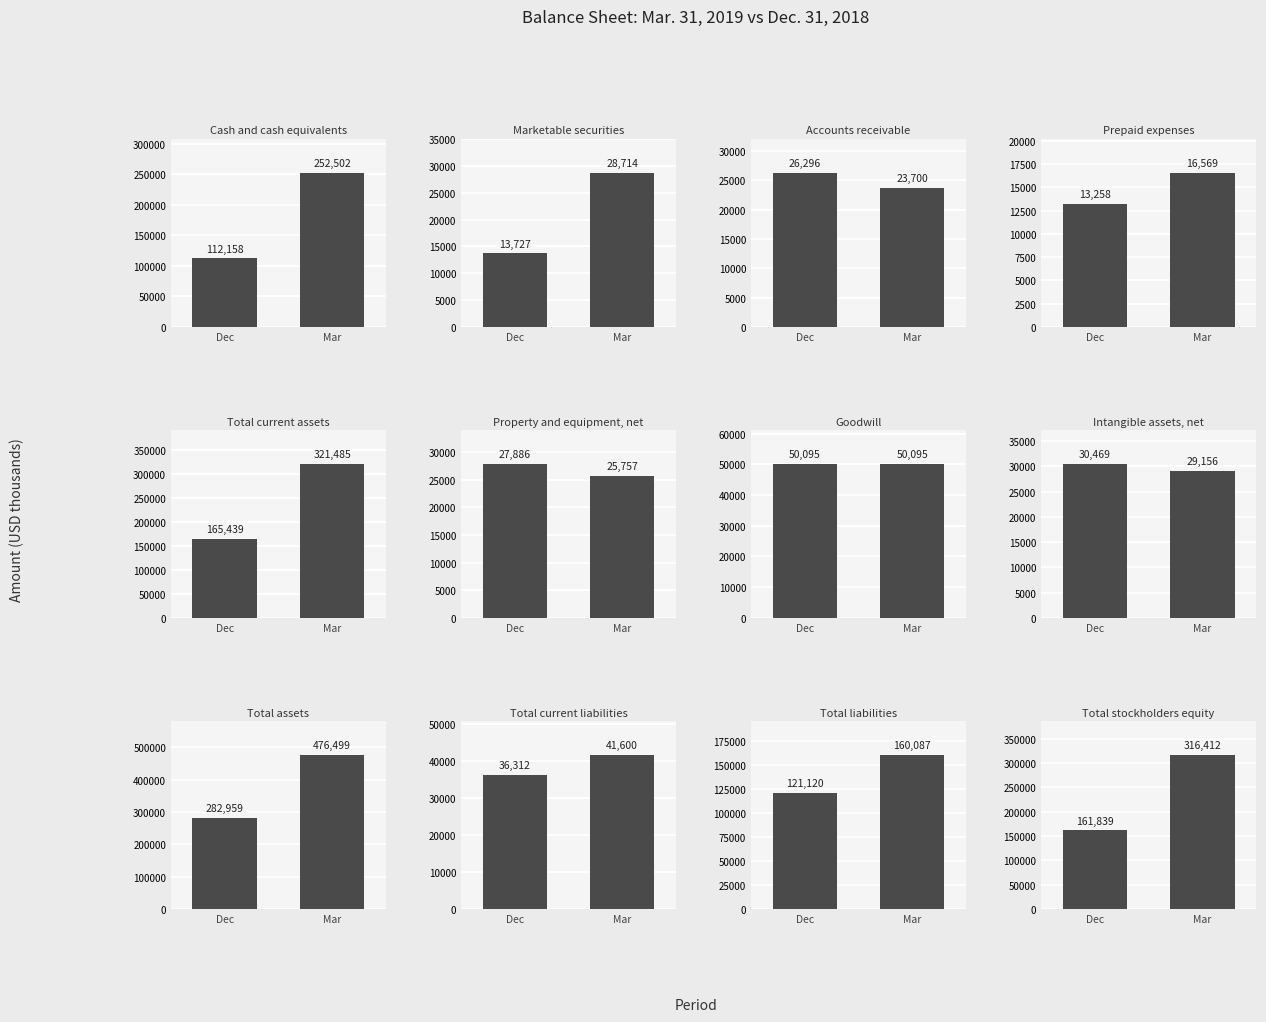

The Dec. 31, 2018 series shows 165439 at Total current assets. True or false?

True